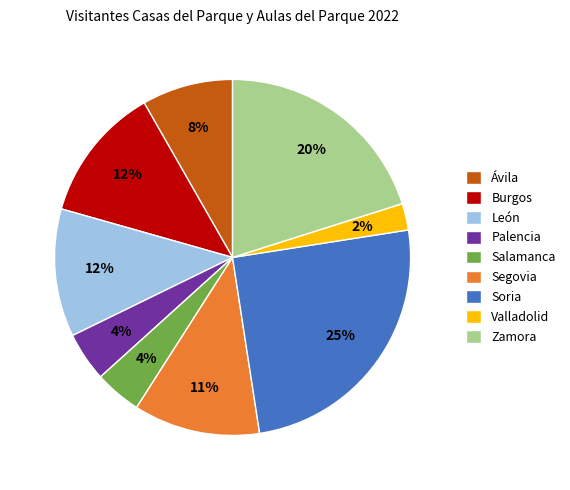

Count the number of slices in the pie.

9